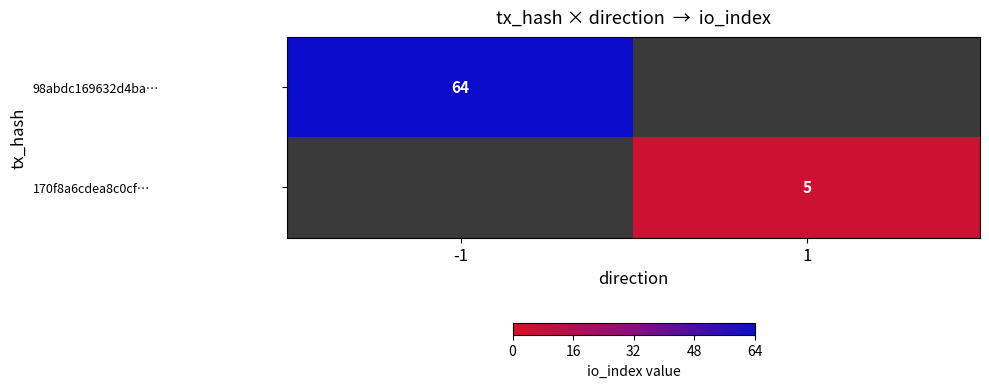

True or false: 98abdc169632d4ba… has a value of 88 at -1.

False